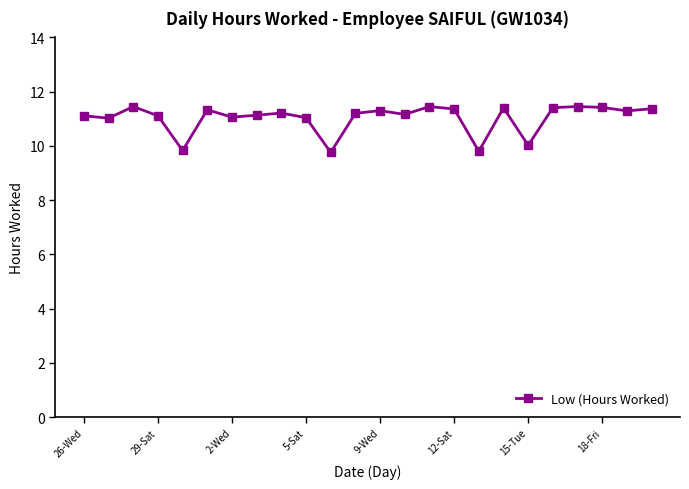

How many lines are shown in the chart?

1